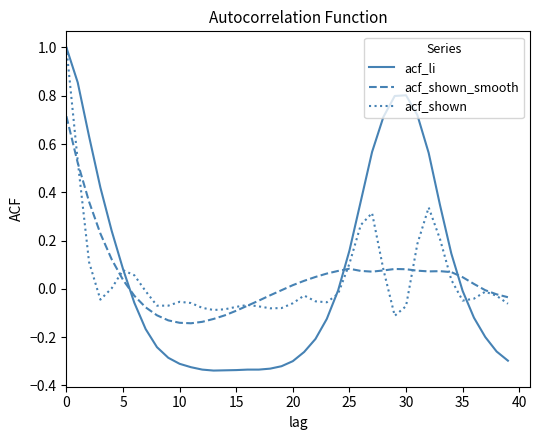

Which series has the largest range (max minus min)?

acf_li